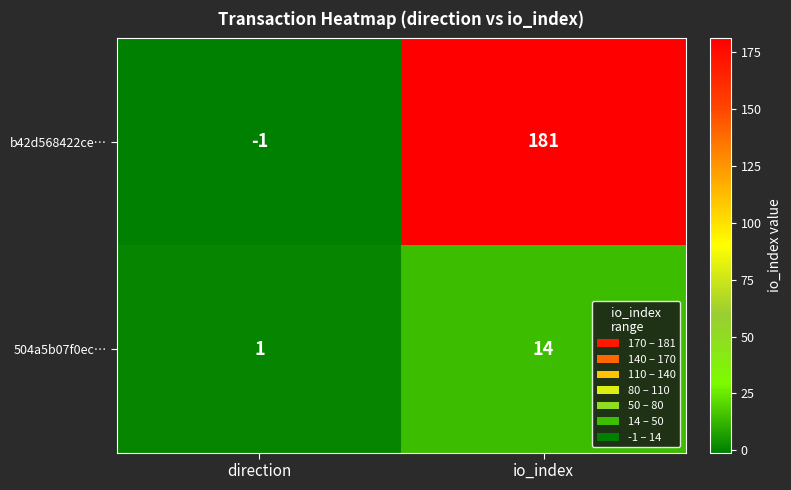

Which series has the largest range (max minus min)?

b42d568422ce…